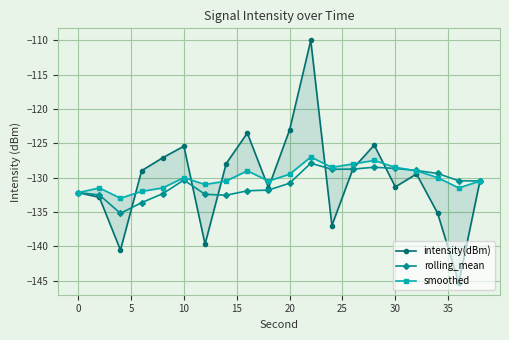

Is this an area chart (filled region under the line)?

No